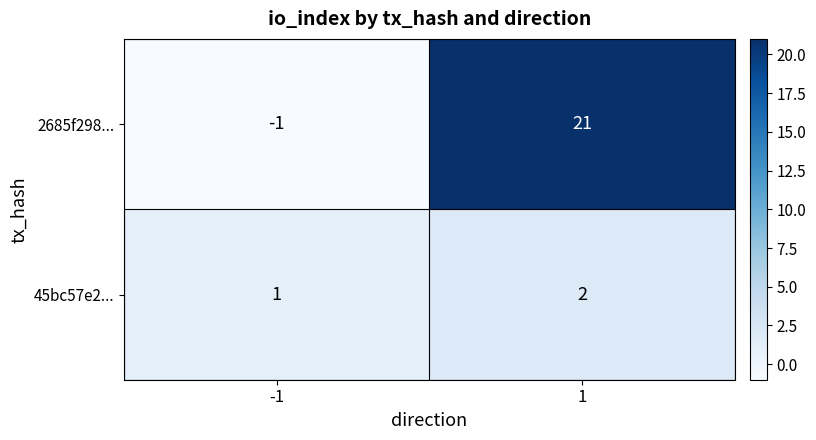

List the series in order of their overall mean, lowest first.

45bc57e2..., 2685f298...